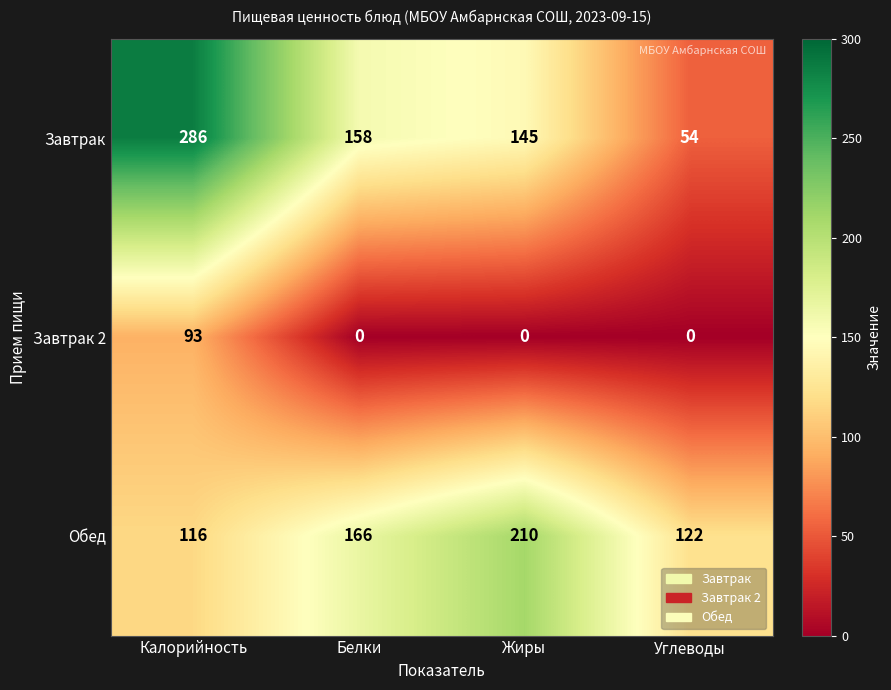

What is the sum of all Завтрак 2 values?

93